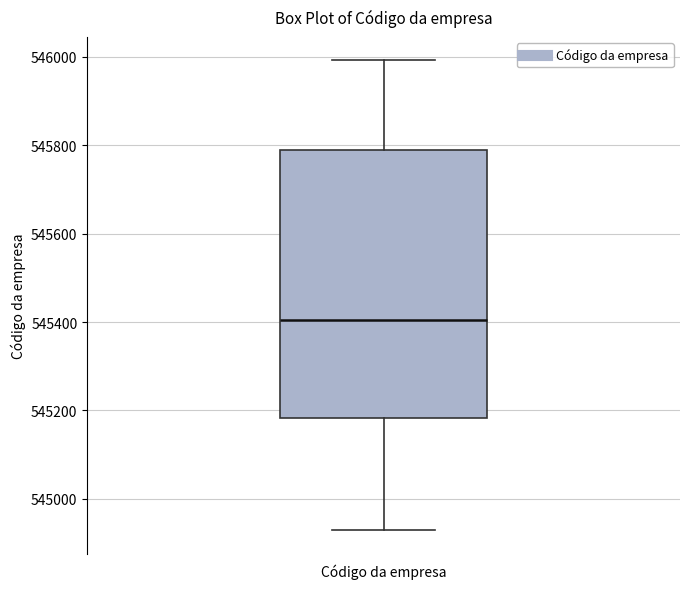

Read this box plot against the y-axis: the position of the median line, the range covered by the box, and the ends of both whiskers. The values are not printed on the chart, so give them approximately, as read against the axis.

median 545400, box 545180 to 545800, whiskers 544920 to 546000